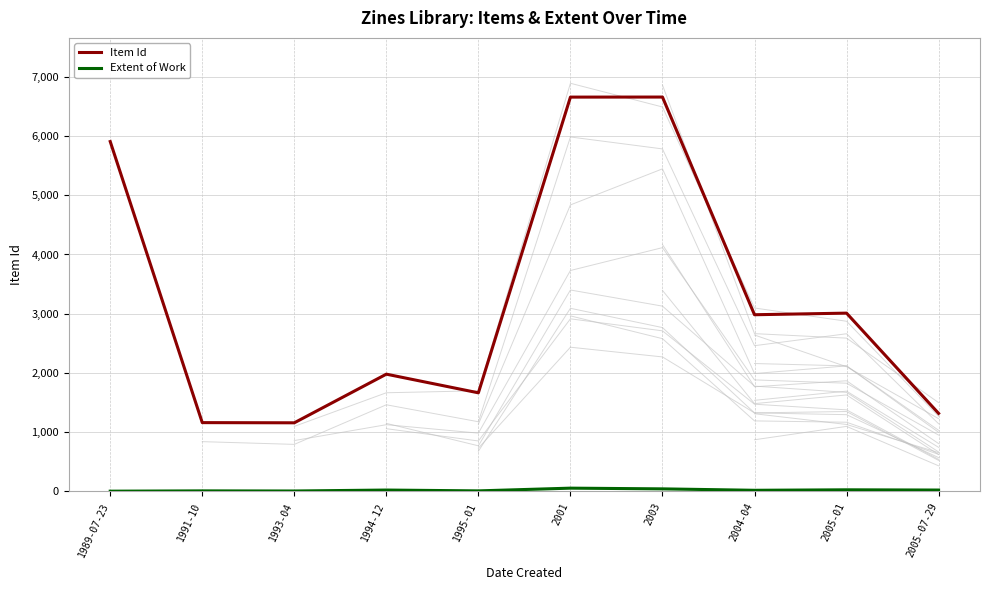

What position from the left is 2005-07-29?

10